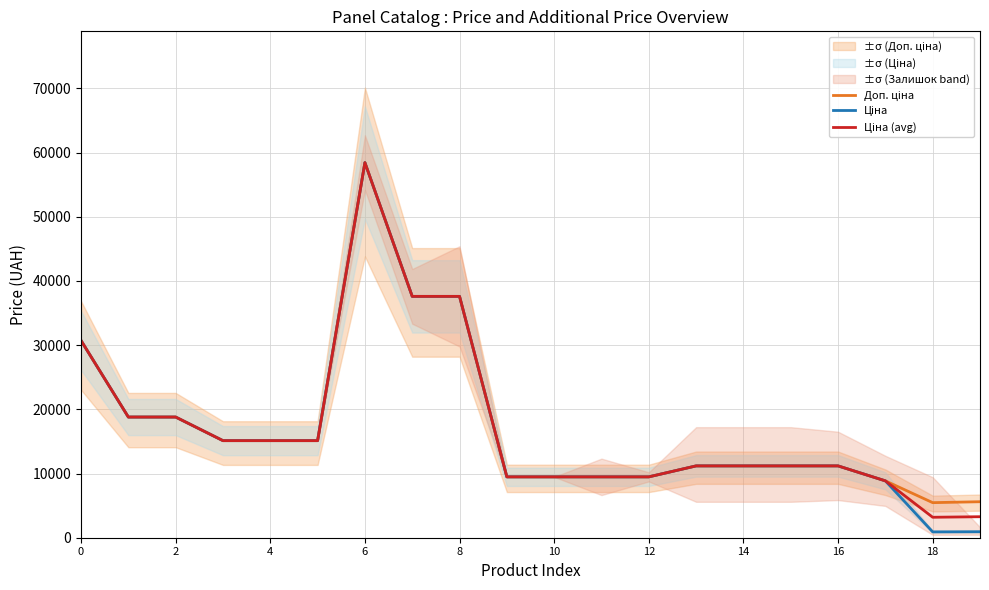

The Ціна (avg) series shows 30717.1 at 0. True or false?

True